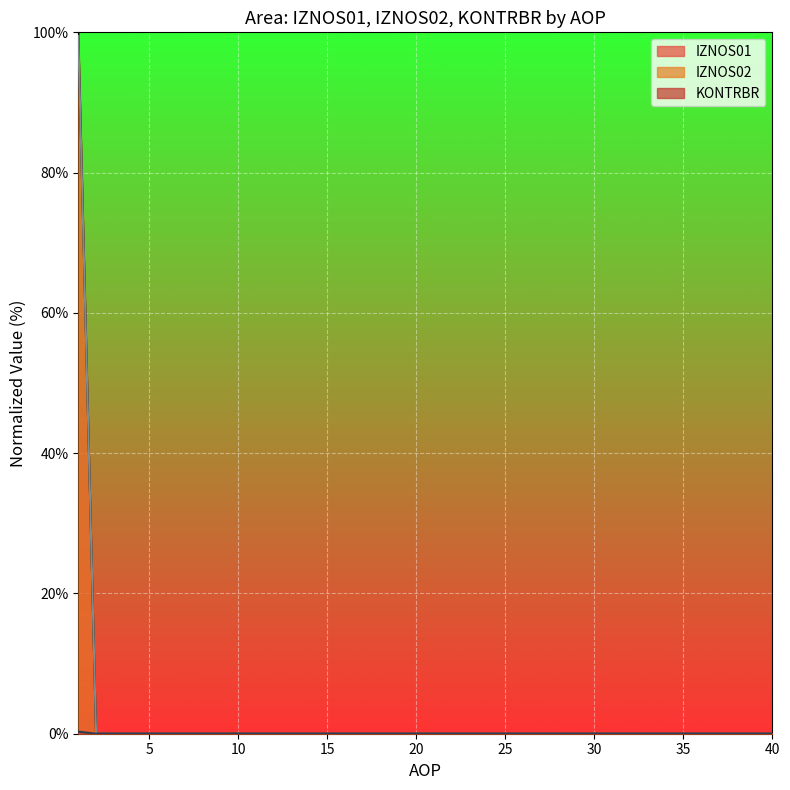

What are all the series names shown in the legend?

IZNOS01 line, IZNOS02 line, KONTRBR line